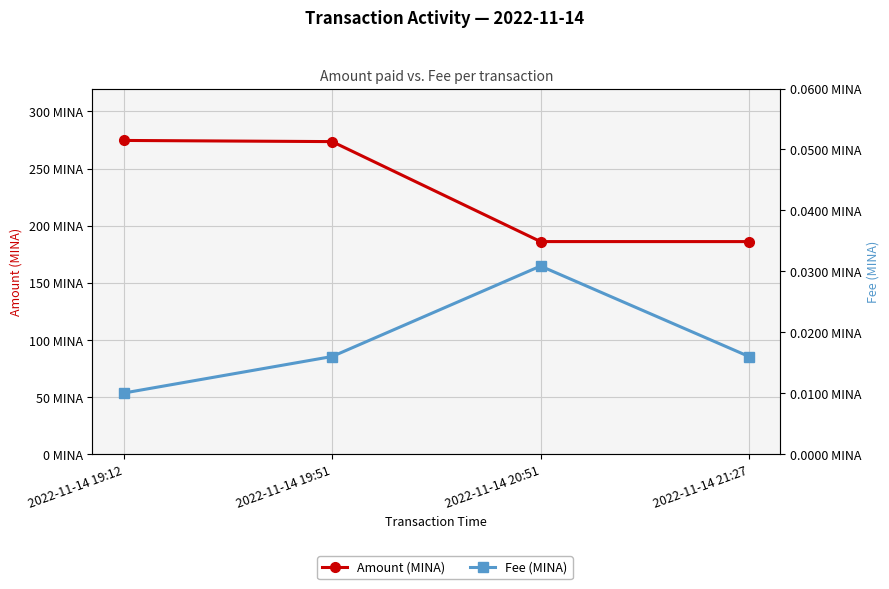

Does the chart display data point markers on the line(s)?

Yes